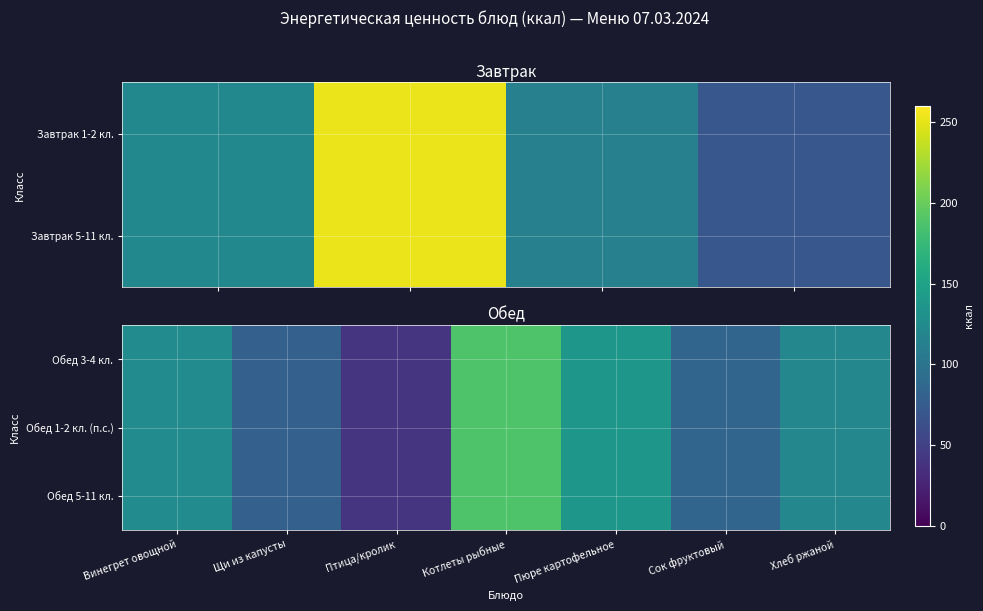

Read the Обед 3-4 кл. value at Сок фруктовый.

84.8